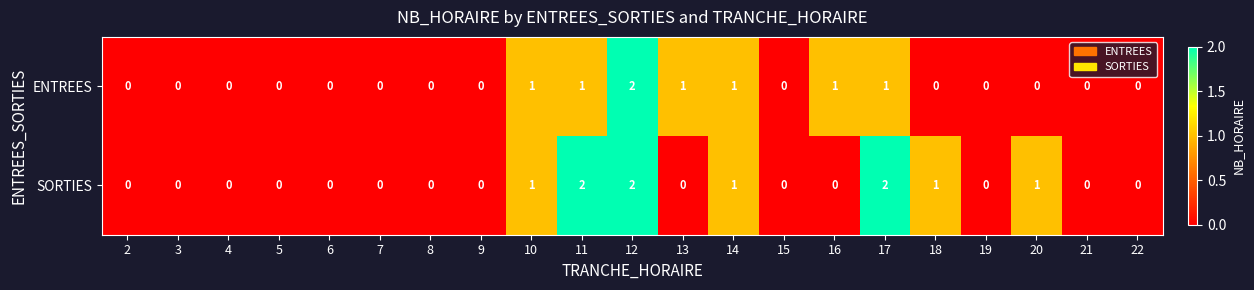

Which series changed the most between 19 and 20?

SORTIES